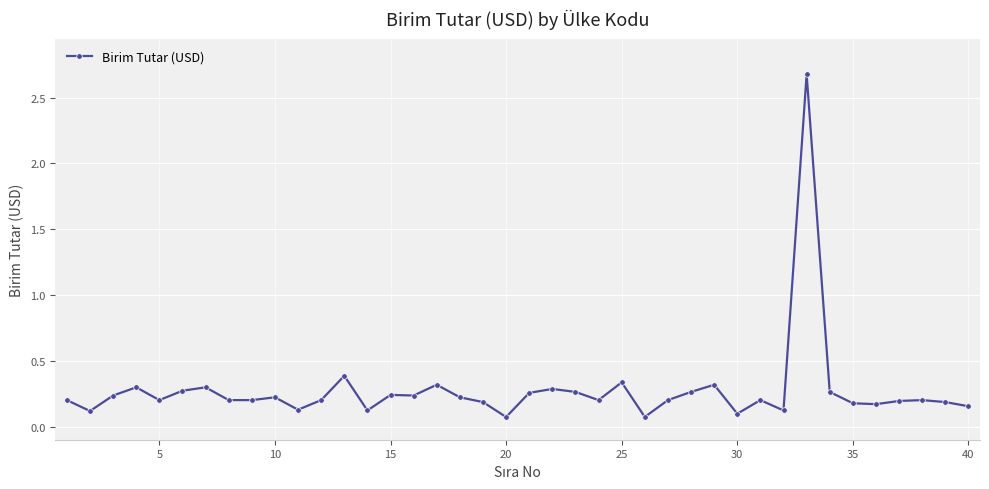

True or false: there are more than 2 points higher than both neighbors.

True